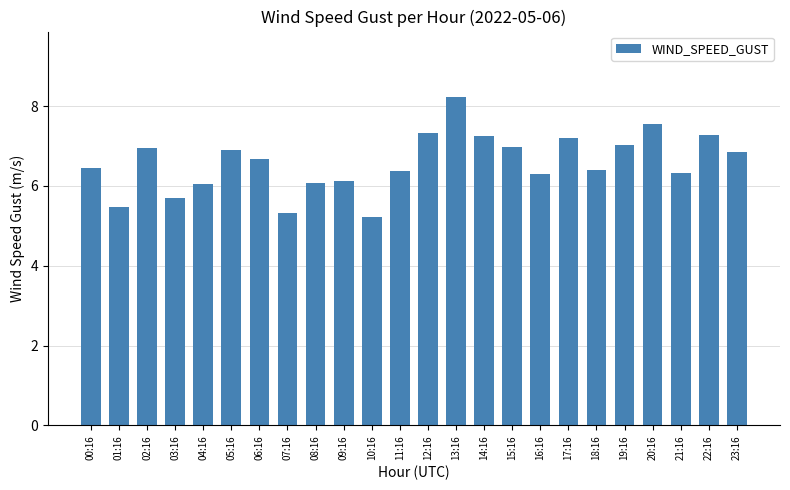

What is the average value?

6.6